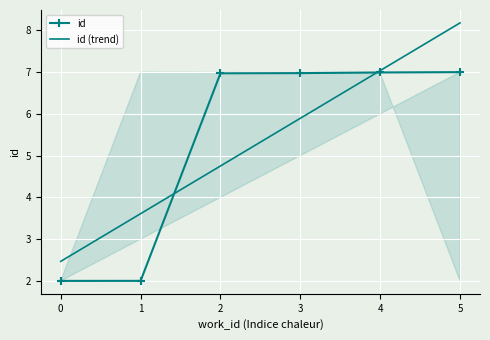

Read the id (trend) value at 0.

2.5